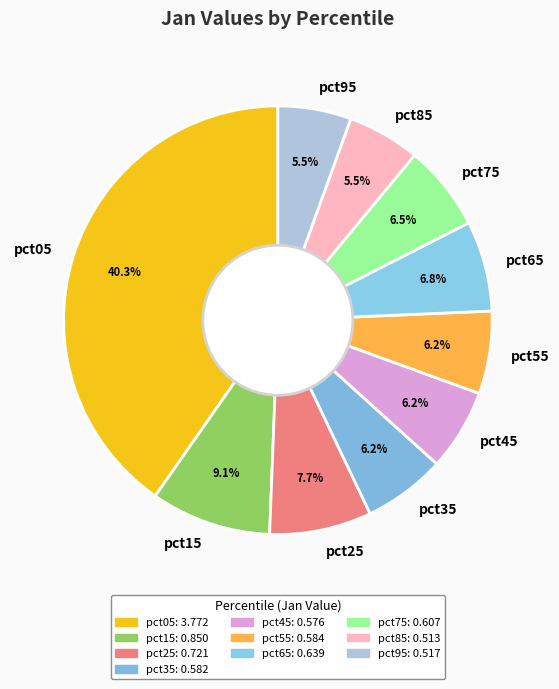

Combined, do pct35 and pct85 account for over 50%?

No